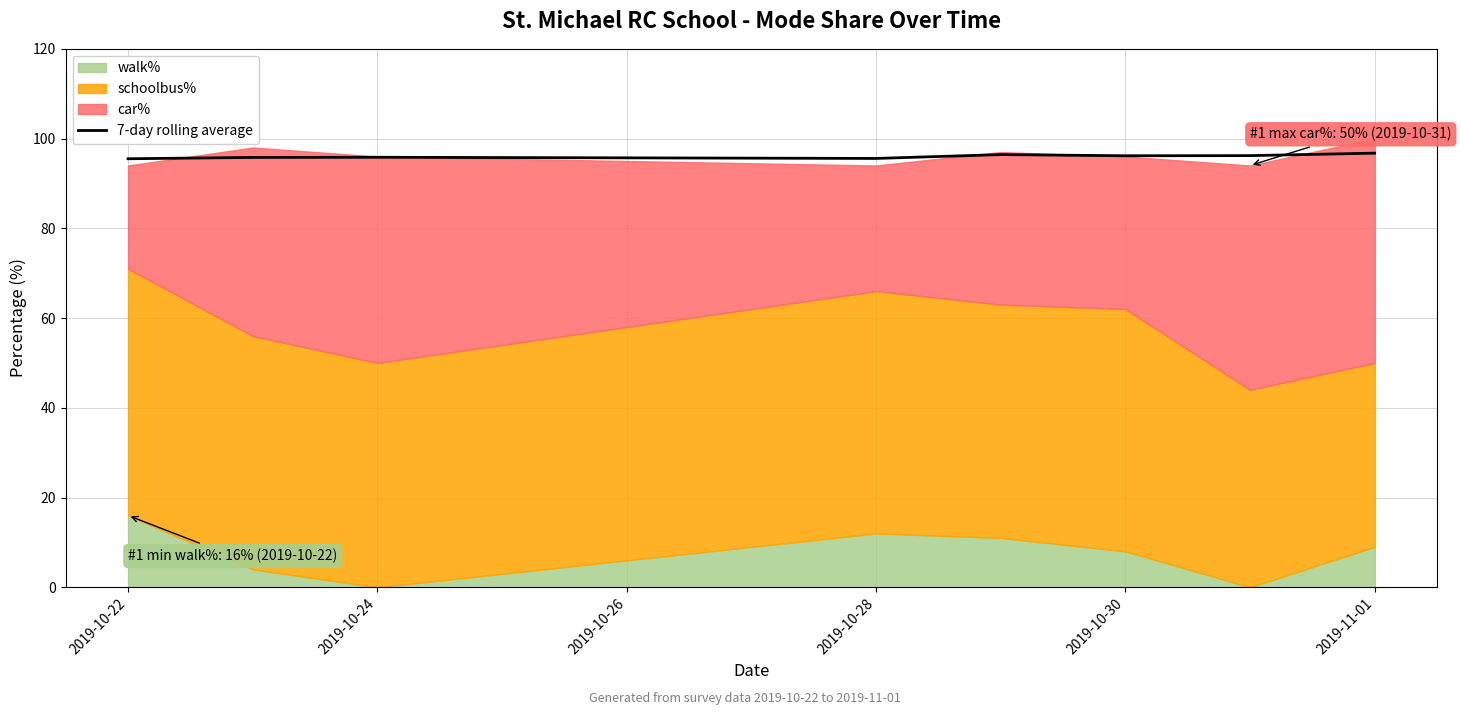

What is the minimum value for 7-day rolling average?

95.5